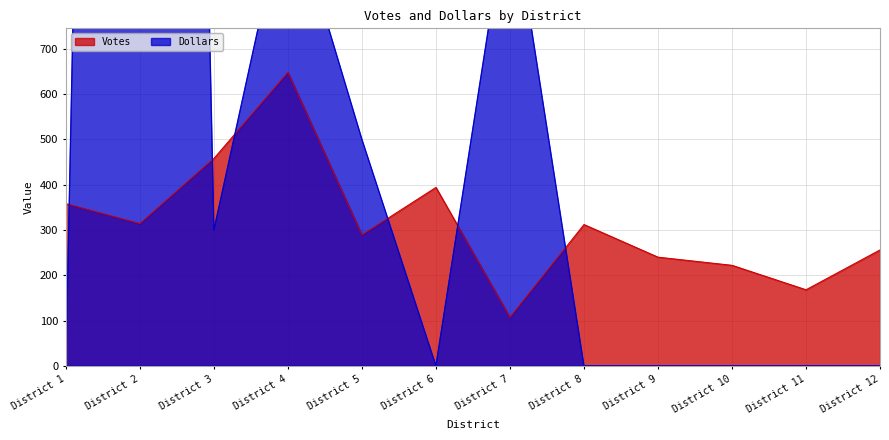

The value of Votes at District 4 is 648. True or false?

True